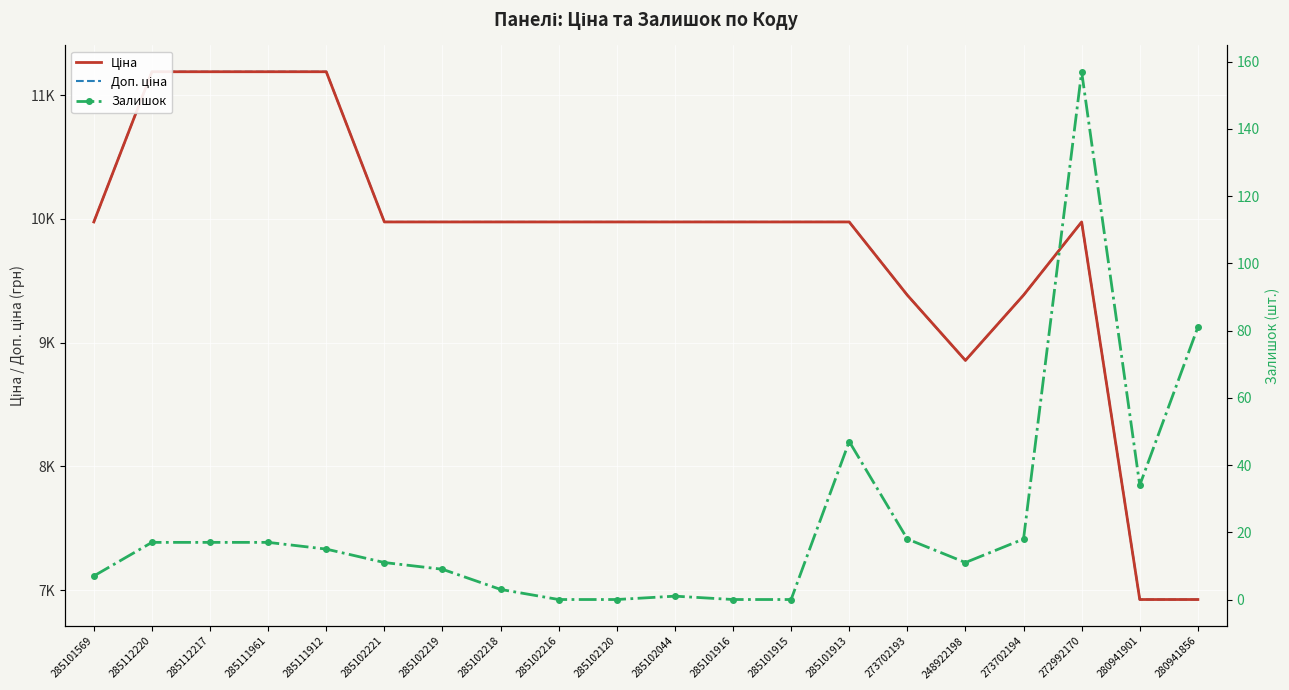

What is the label of the 19th point from the right?

285112220